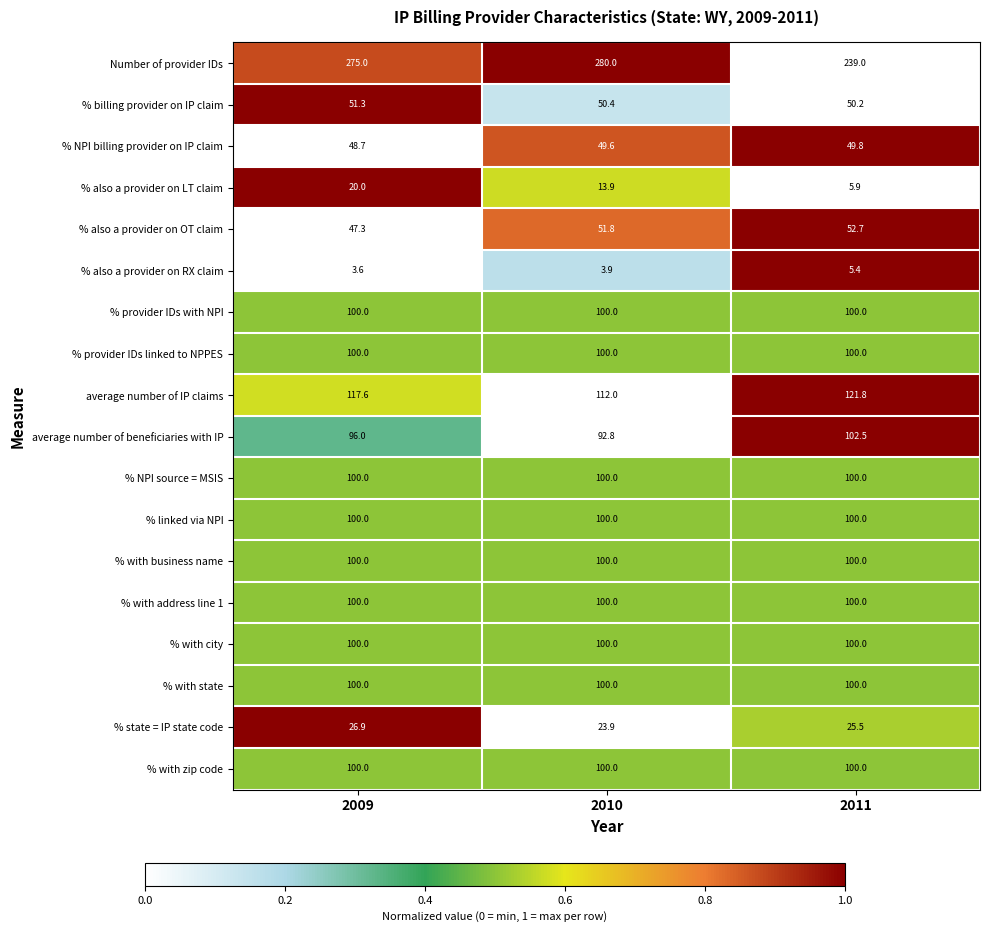

The value of % with zip code at 2011 is 31.7. True or false?

False